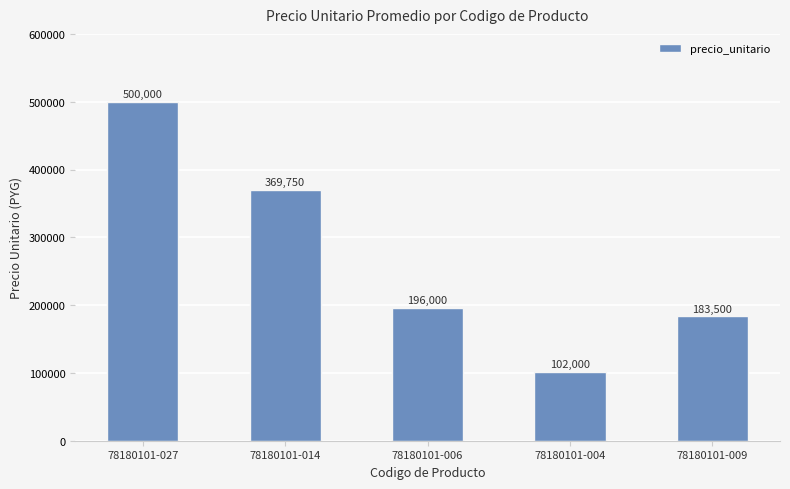

Which label corresponds to the largest value in the chart?

78180101-027